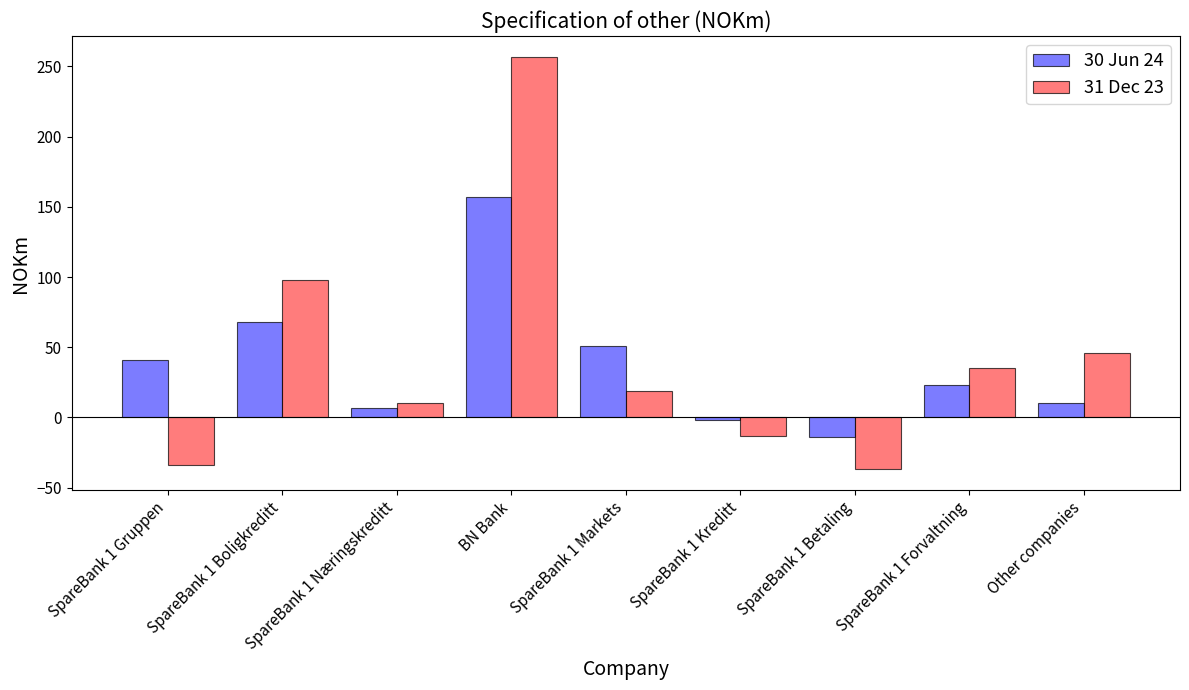

The 31 Dec 23 series shows 153 at BN Bank. True or false?

False